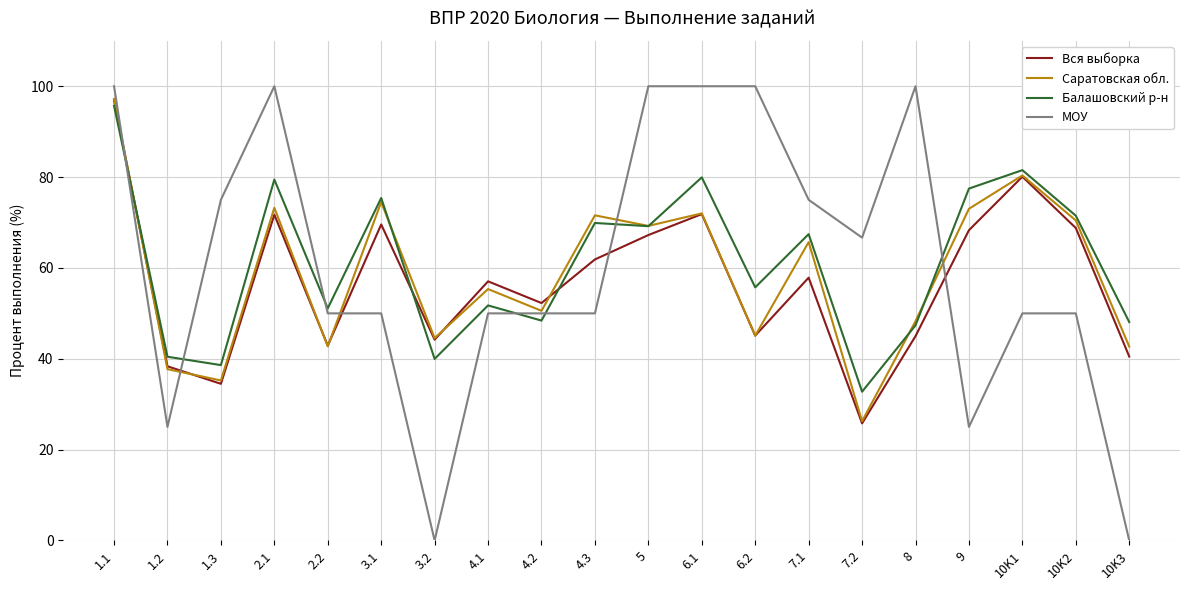

What is the difference between the second highest and second lowest values in the Саратовская обл. series?

45.1